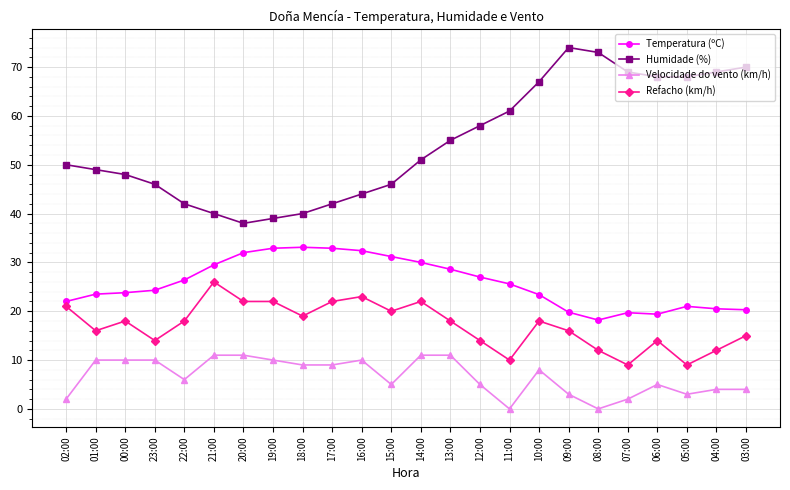

True or false: Humidade (%) and Velocidade do vento (km/h) cross at least once.

False